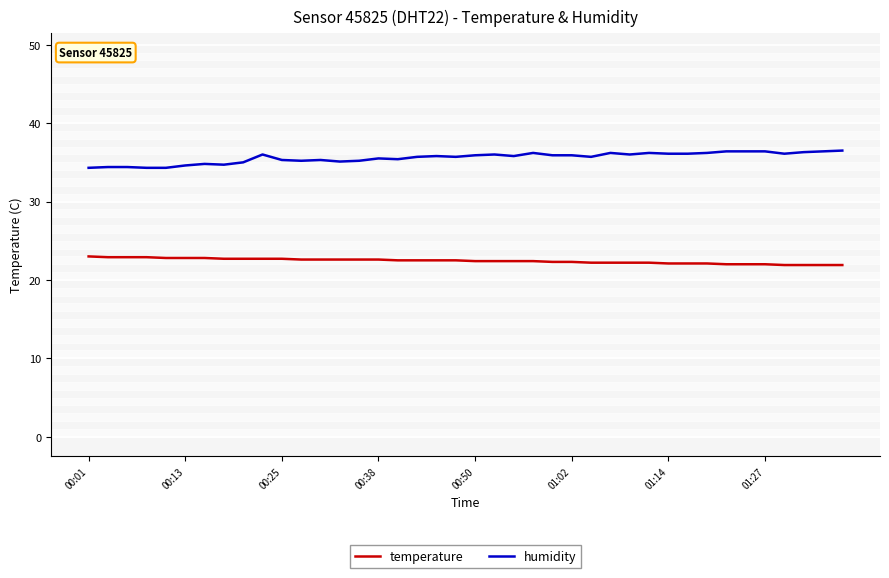

Rank the series by their average value, from highest to lowest.

humidity, temperature